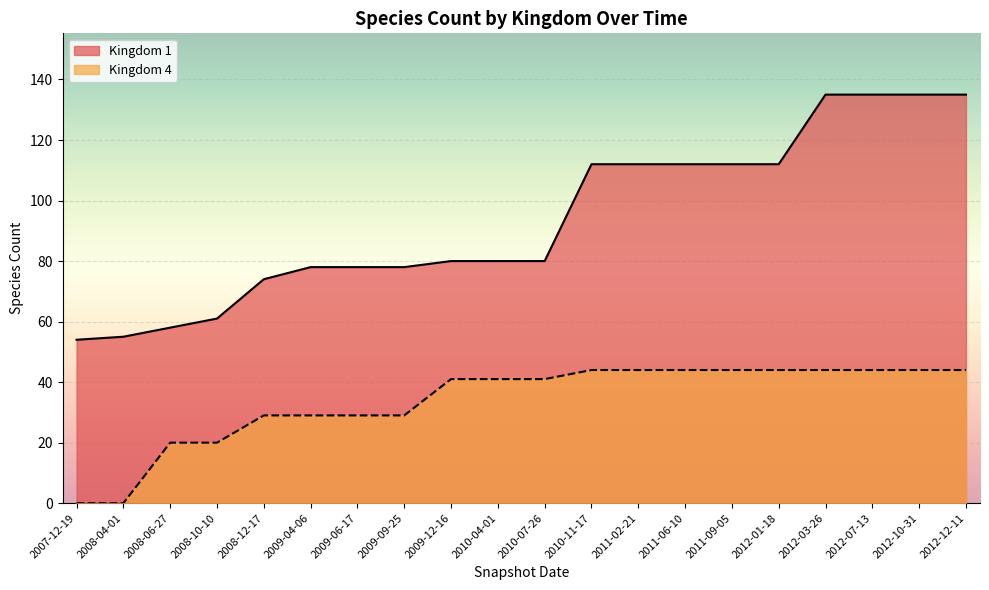

True or false: Kingdom 1 and Kingdom 4 cross at least once.

False